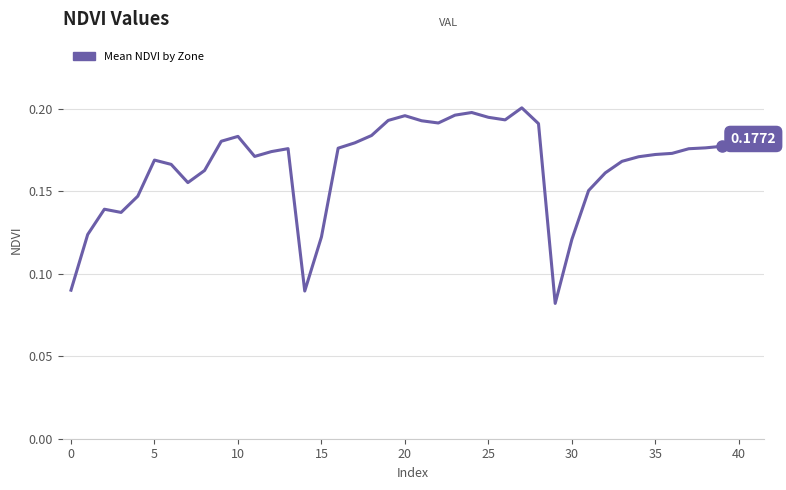

How many interior local peaks (higher than both neighbors) does the data have?

7